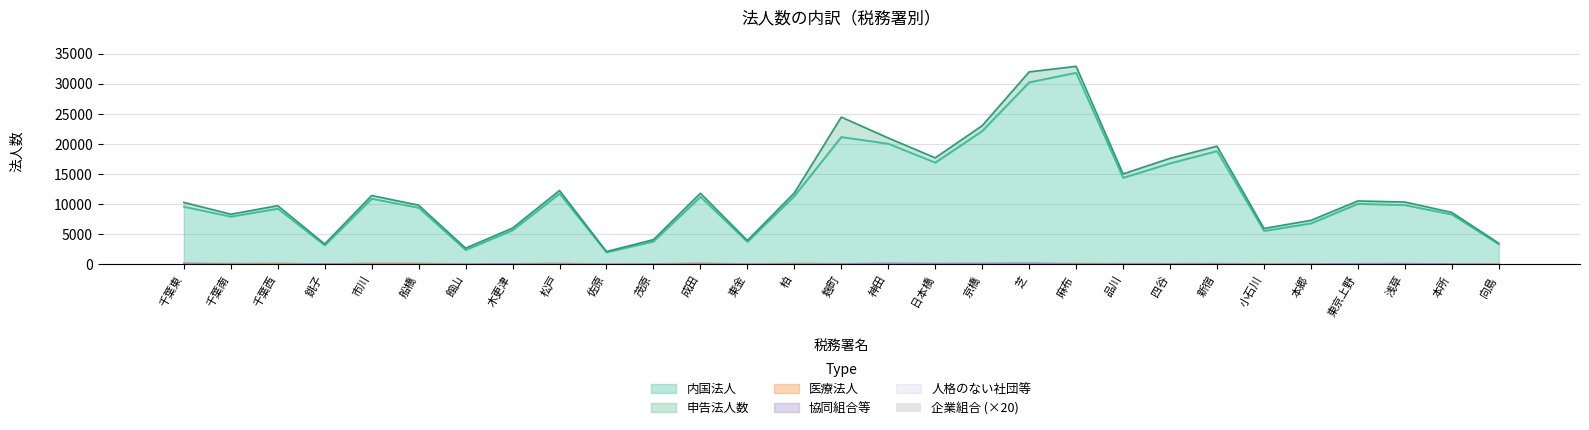

What is the lowest value of the 内国法人 series?

2028